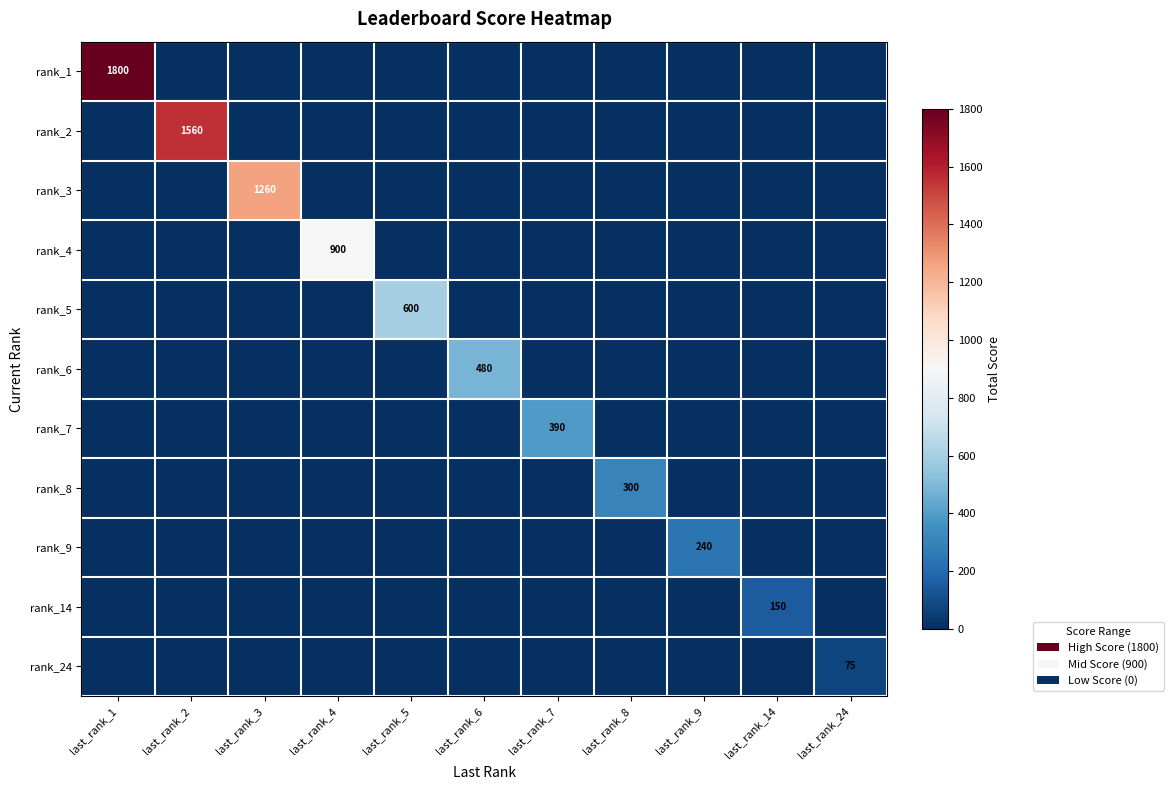

Is it true that rank_9 equals 240 at last_rank_9?

True